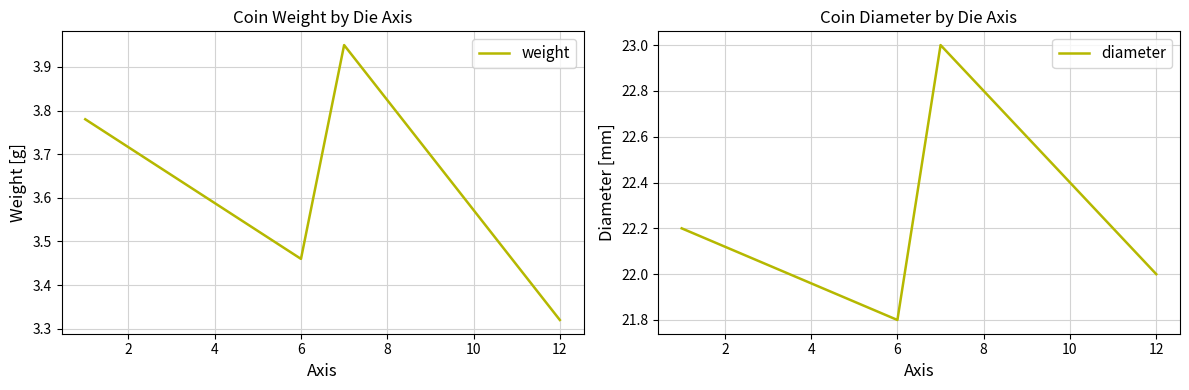

What are all the series names shown in the legend?

weight, diameter